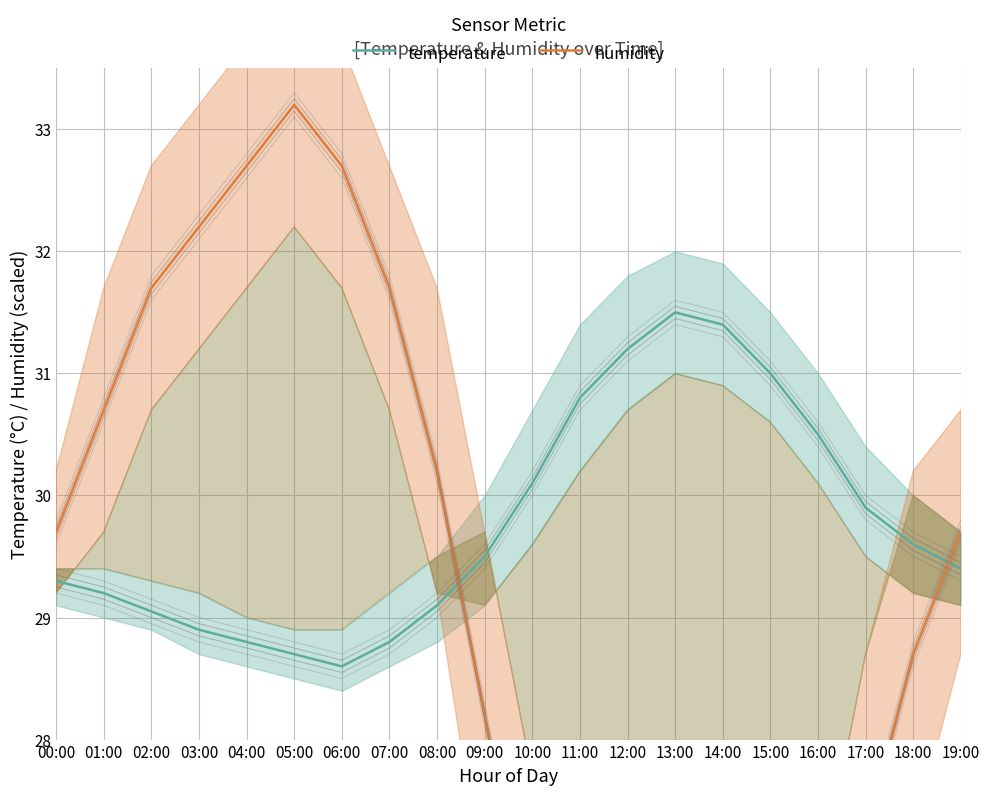

Which series has the largest range (max minus min)?

humidity